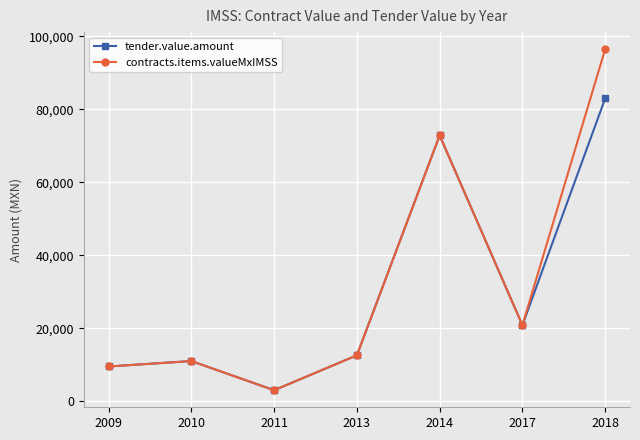

Rank the series by their maximum value, from highest to lowest.

contracts.items.valueMxIMSS, tender.value.amount